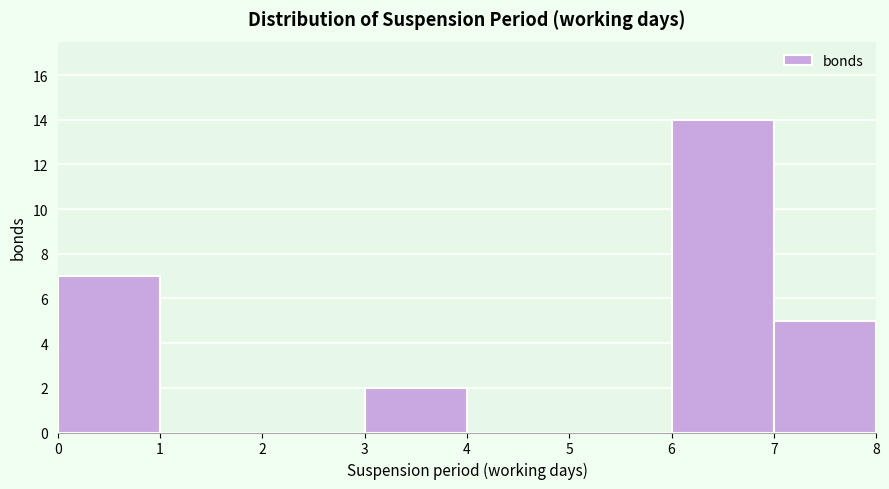

Reading left to right, transcribe this chart: for each bar, give the range it covers on the x-axis and its height. The values are not printed on the chart, so give them approximately, as read against the axis.

0 to 1: 7
1 to 2: 0
2 to 3: 0
3 to 4: 2
4 to 5: 0
5 to 6: 0
6 to 7: 14
7 to 8: 5